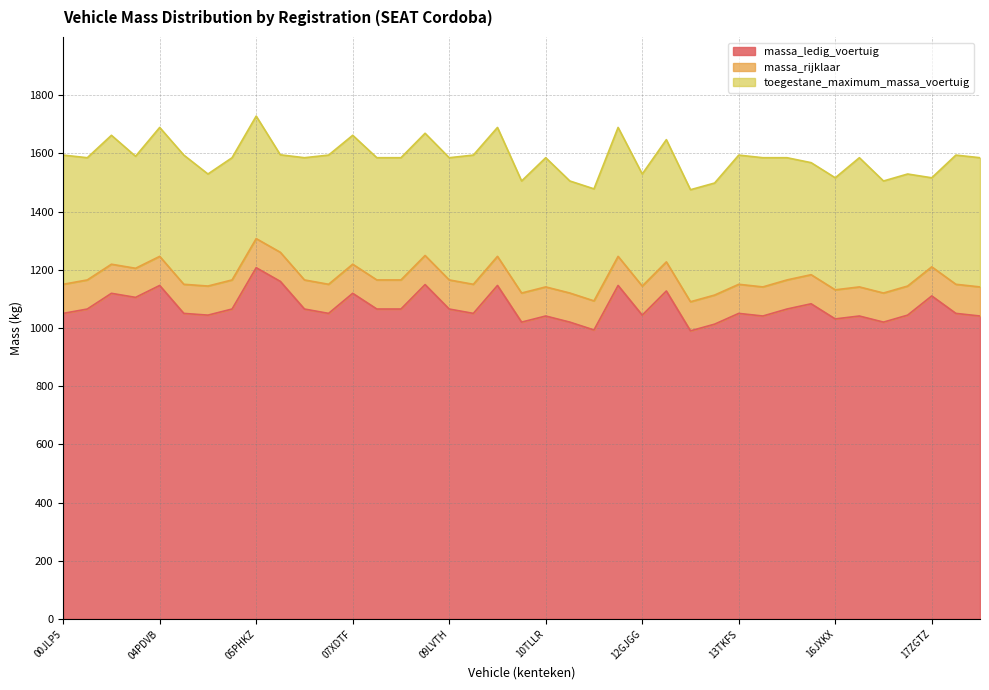

Which label corresponds to the smallest value in the chart?

15DJDD